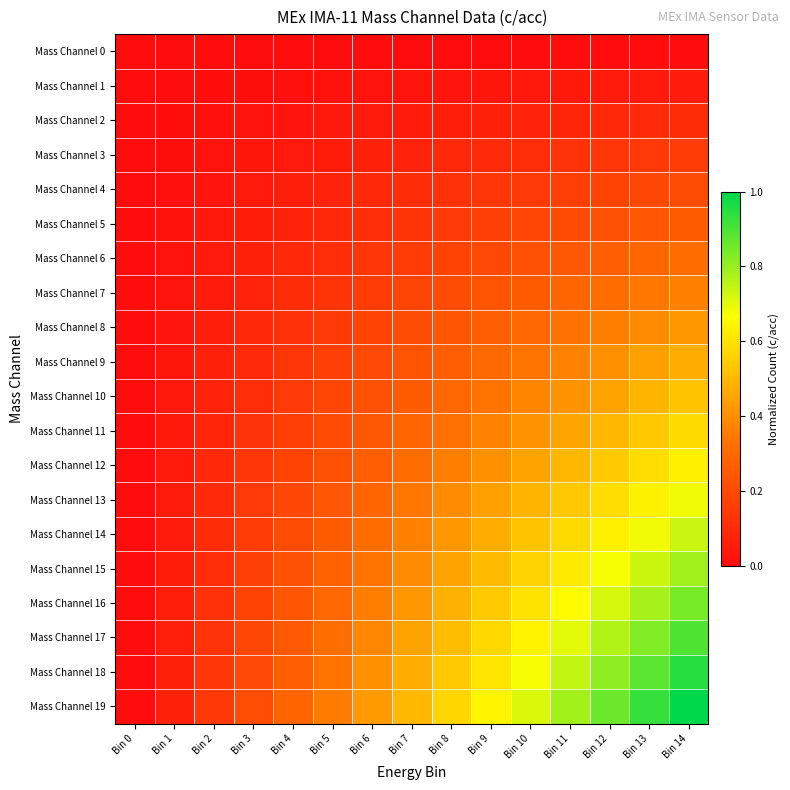

At Bin 14, list the series in order from largest to smallest.

Mass Channel 19, Mass Channel 18, Mass Channel 17, Mass Channel 16, Mass Channel 15, Mass Channel 14, Mass Channel 13, Mass Channel 12, Mass Channel 11, Mass Channel 10, Mass Channel 9, Mass Channel 8, Mass Channel 7, Mass Channel 6, Mass Channel 5, Mass Channel 4, Mass Channel 3, Mass Channel 2, Mass Channel 1, Mass Channel 0